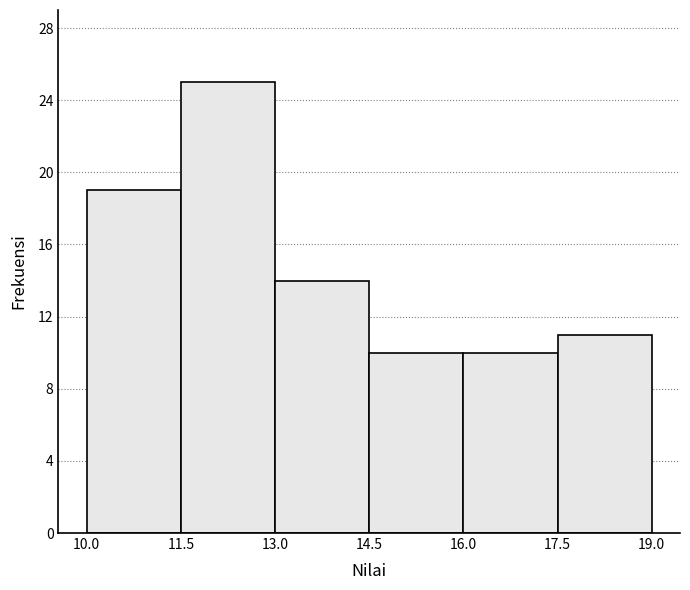

Reading left to right, list every bar in this chart as the range it spans on the x-axis followed by its height. The values are not printed on the chart, so give them approximately, as read against the axis.

10.0 to 11.5: 19
11.5 to 13.0: 25
13.0 to 14.5: 14
14.5 to 16.0: 10
16.0 to 17.5: 10
17.5 to 19.0: 11